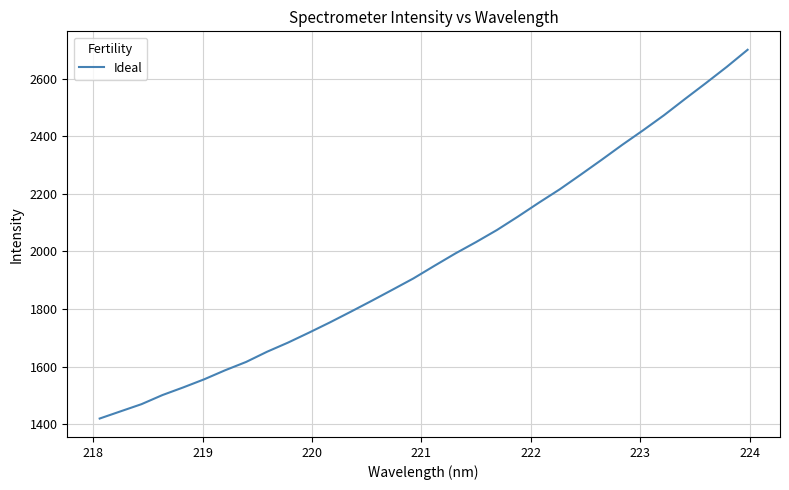

What is the minimum value shown in the chart?

1419.2